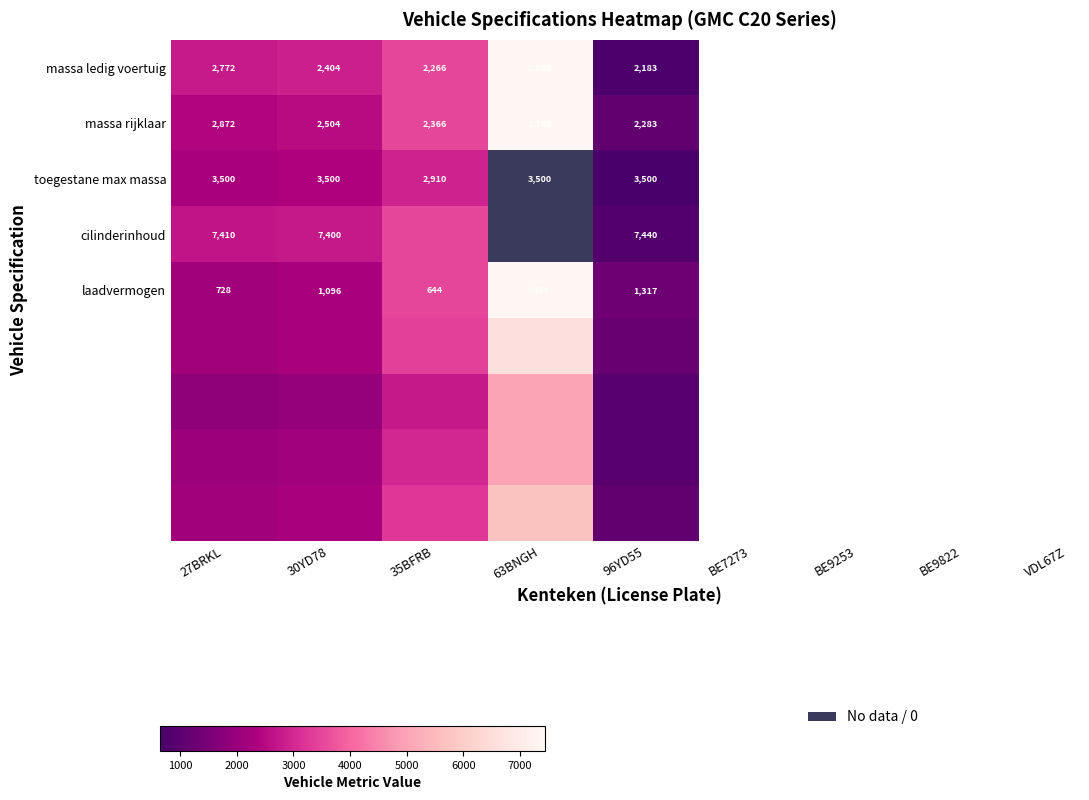

Count the number of categories in the chart.

5